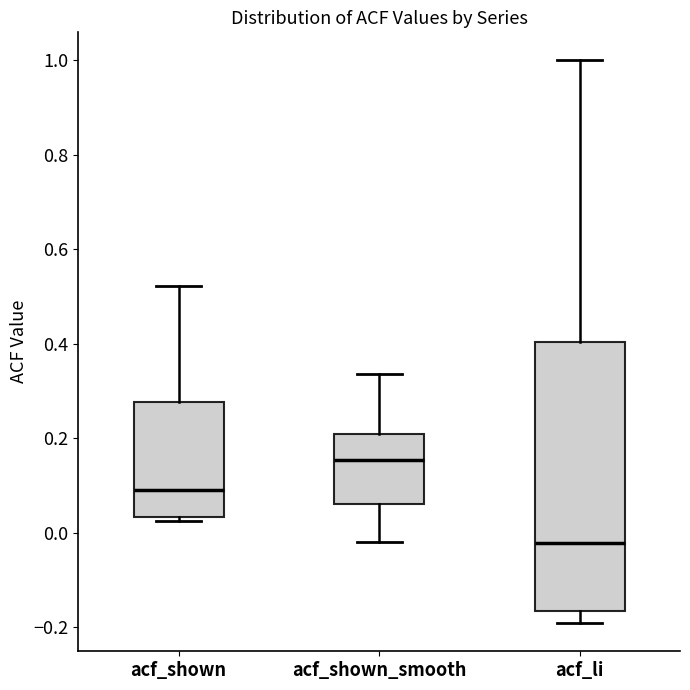

Where does the median line of the box for acf_shown sit on the y-axis? The values are not printed on the chart, so give them approximately, as read against the axis.

0.10